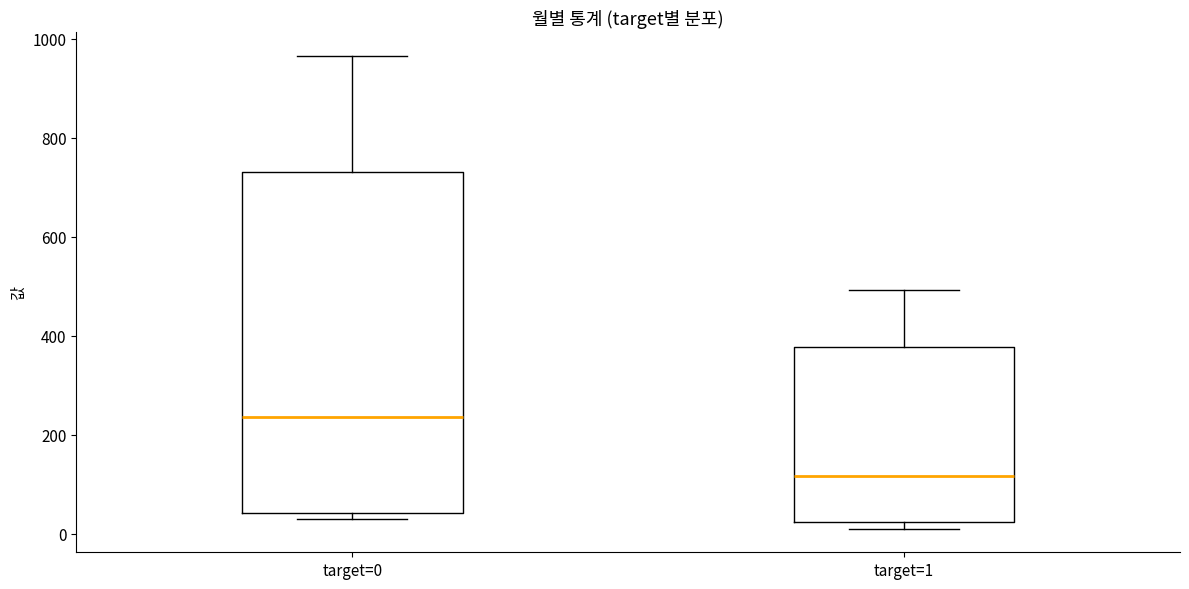

Reading left to right, read every box against the y-axis: the position of its median line, the range the box covers, and the ends of its whiskers. The values are not printed on the chart, so give them approximately, as read against the axis.

target=0: median 240, box 40 to 740, whiskers 40 (just below the box's lower edge) to 960
target=1: median 120, box 20 to 380, whiskers 20 (just below the box's lower edge) to 500